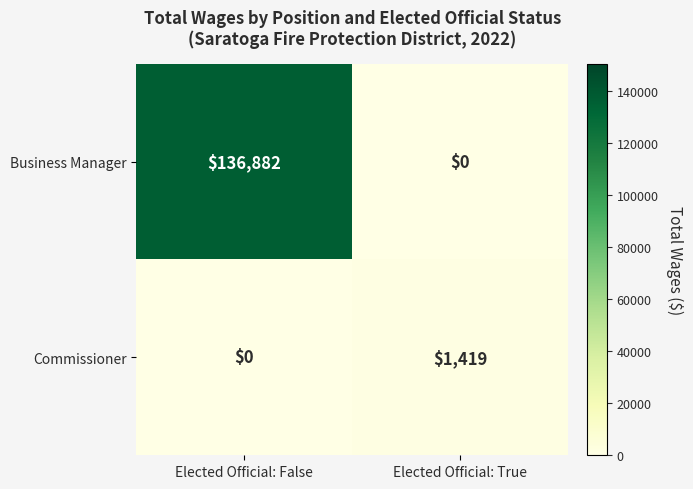

Reading right to left, extract all data points from this chart.

Business Manager: 0	136882
Commissioner: 1419	0